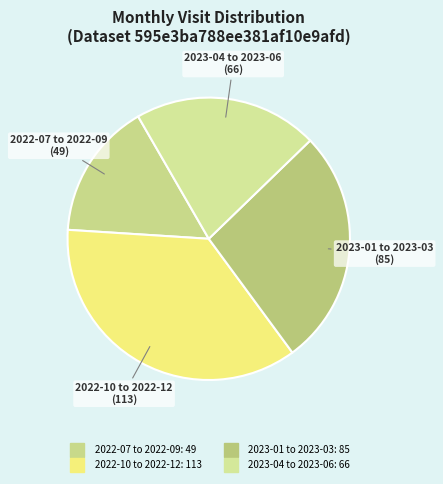

How many slices are in this pie chart?

4